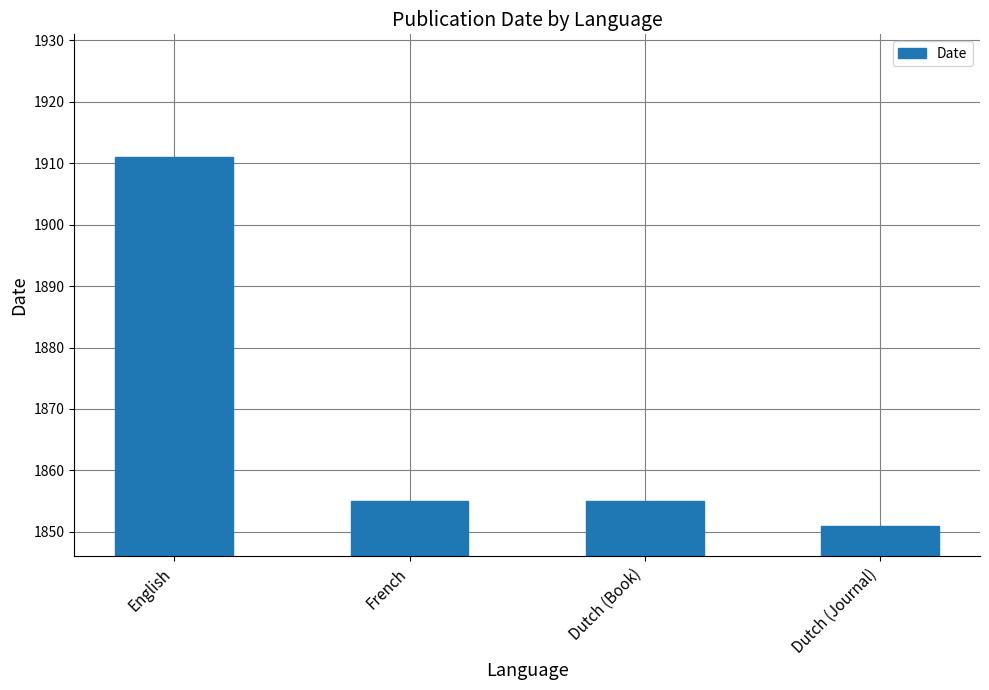

Are the bars horizontal?

No